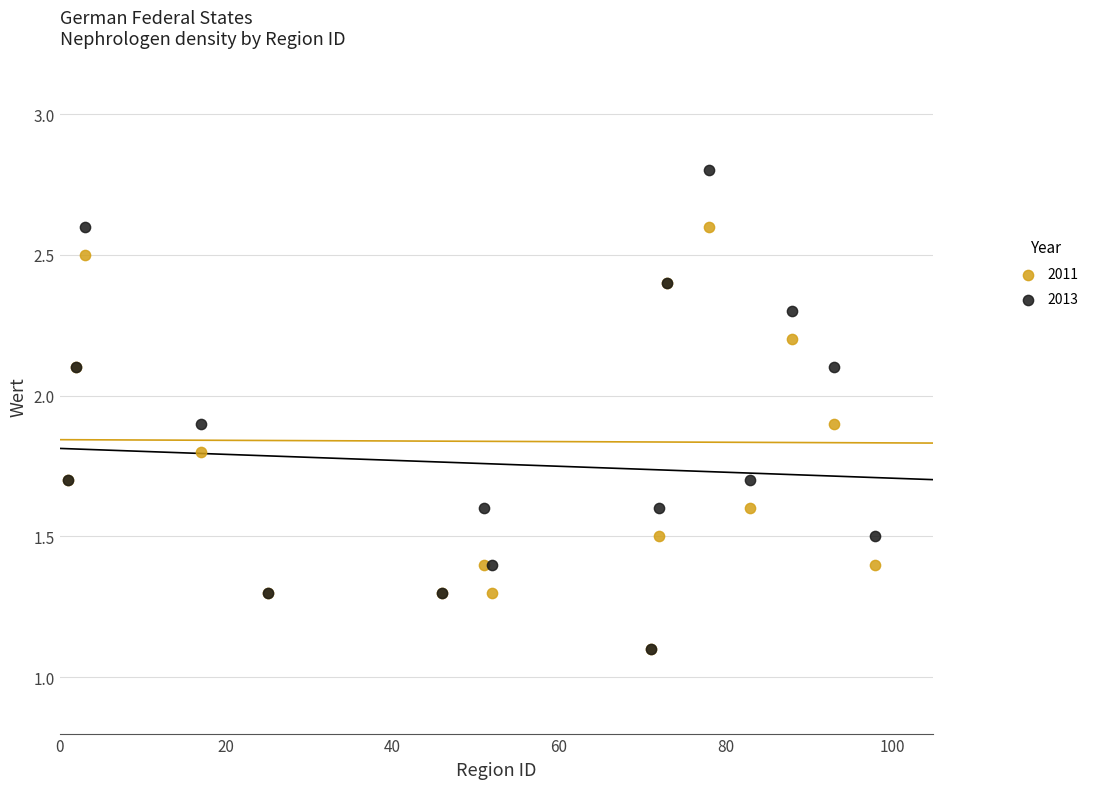

Which series has the largest Y range (max minus min)?

2013